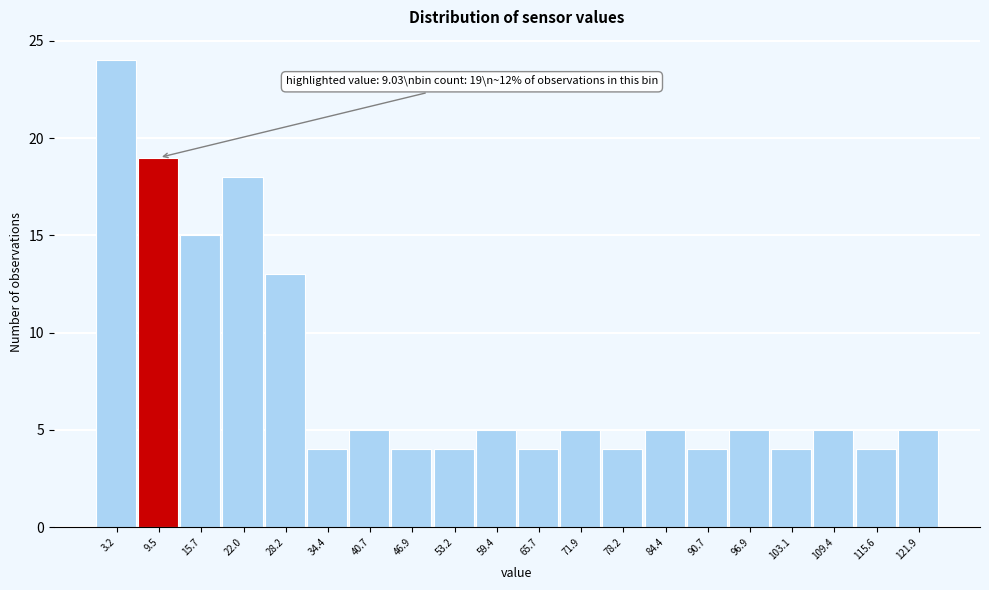

Over which range of the x-axis is the bar tallest?

0 to 6